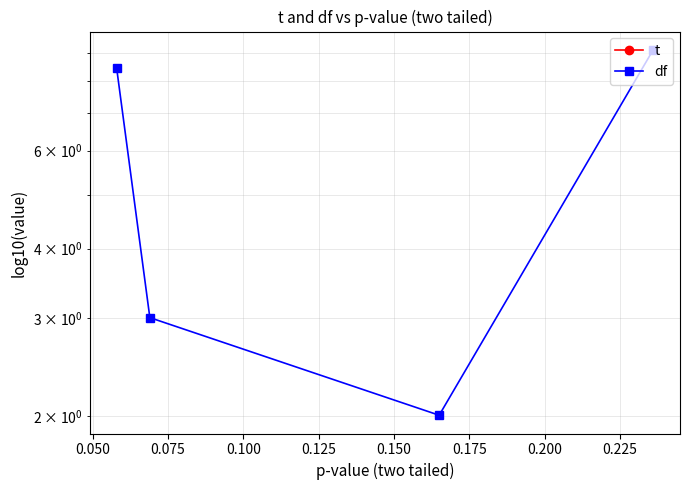

Does the chart have visible grid lines?

Yes